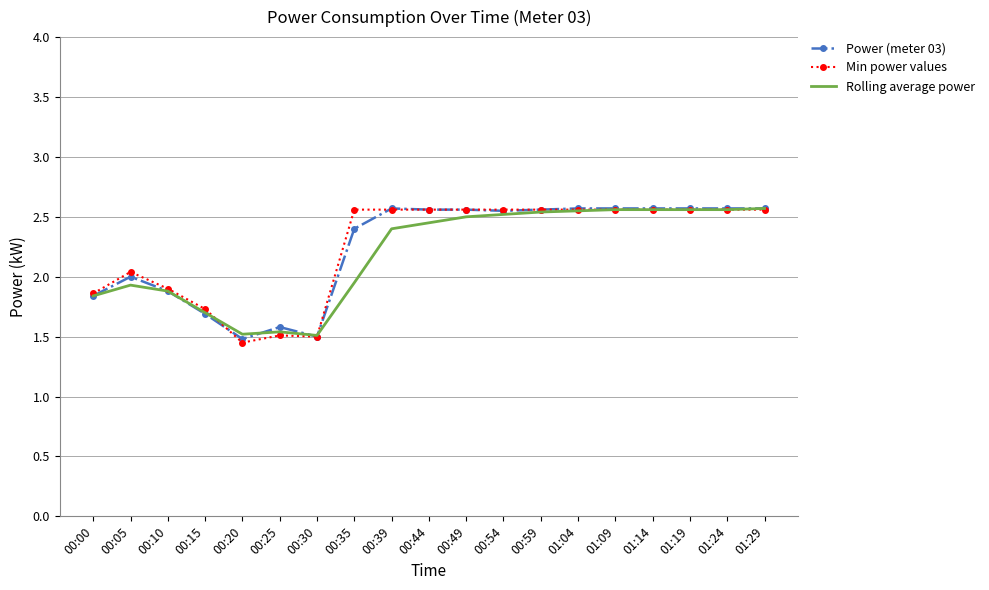

What position from the right is 01:29?

1